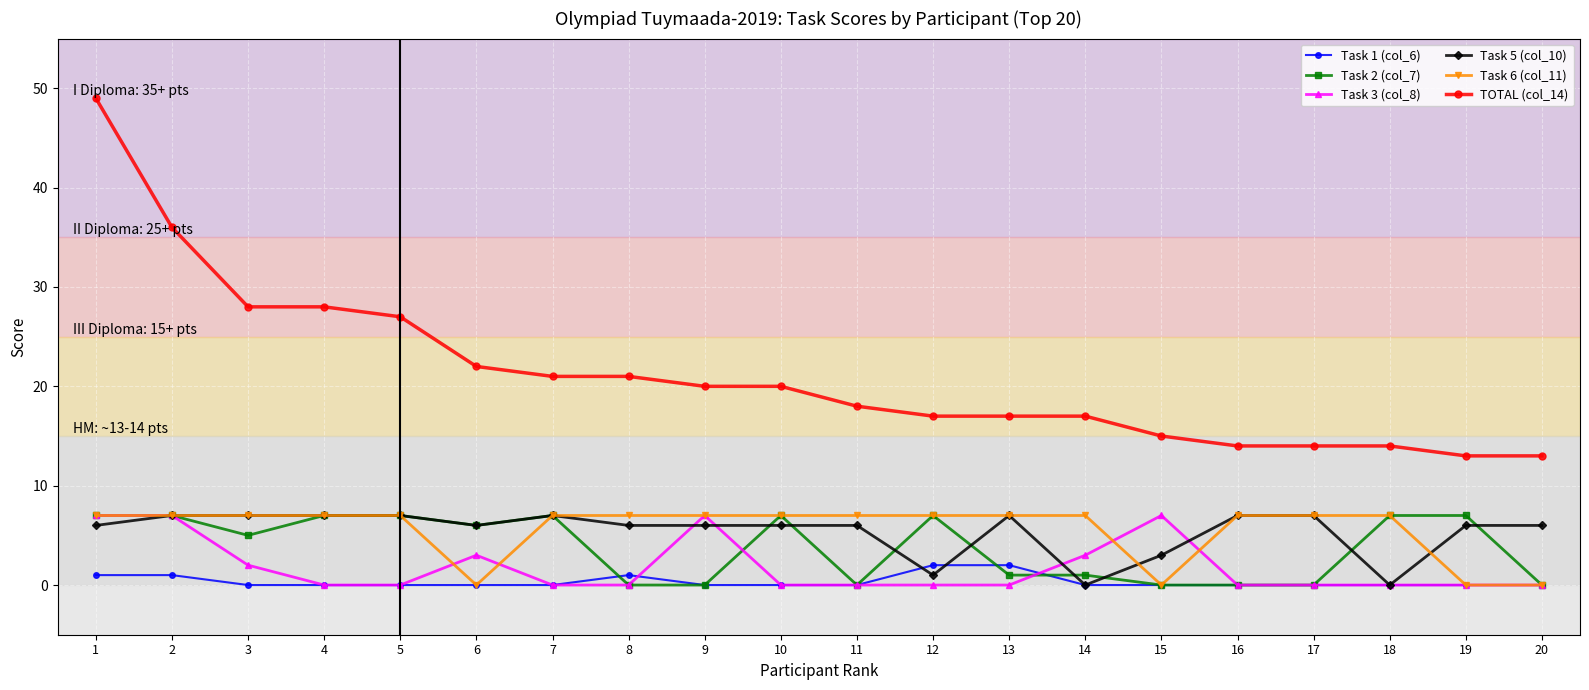

What value does the Task 6 (col_11) series have at 17?

7